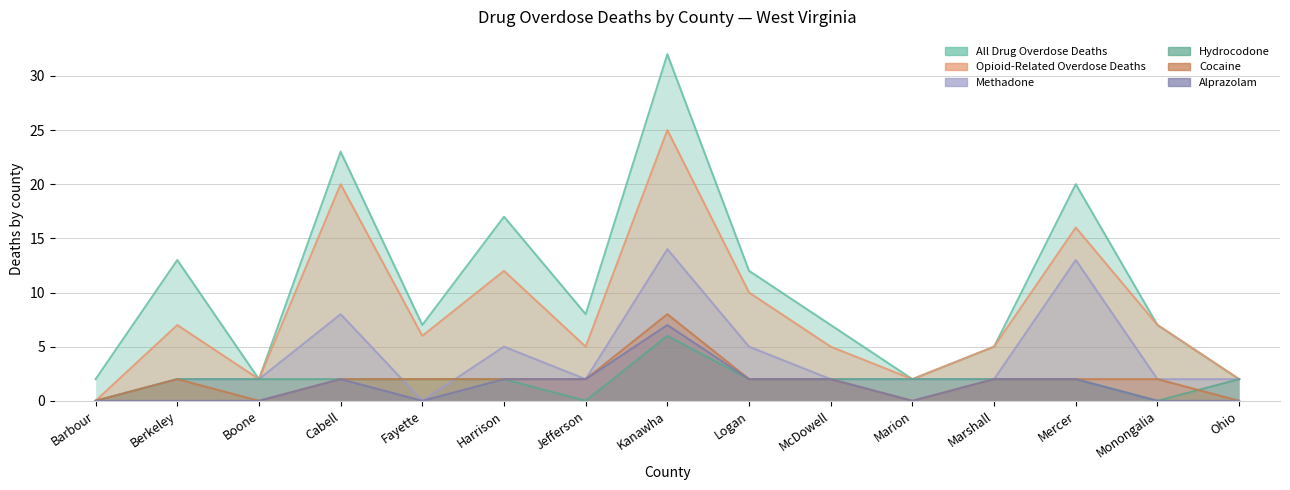

What is the approximate value of Methadone at Mercer?

13